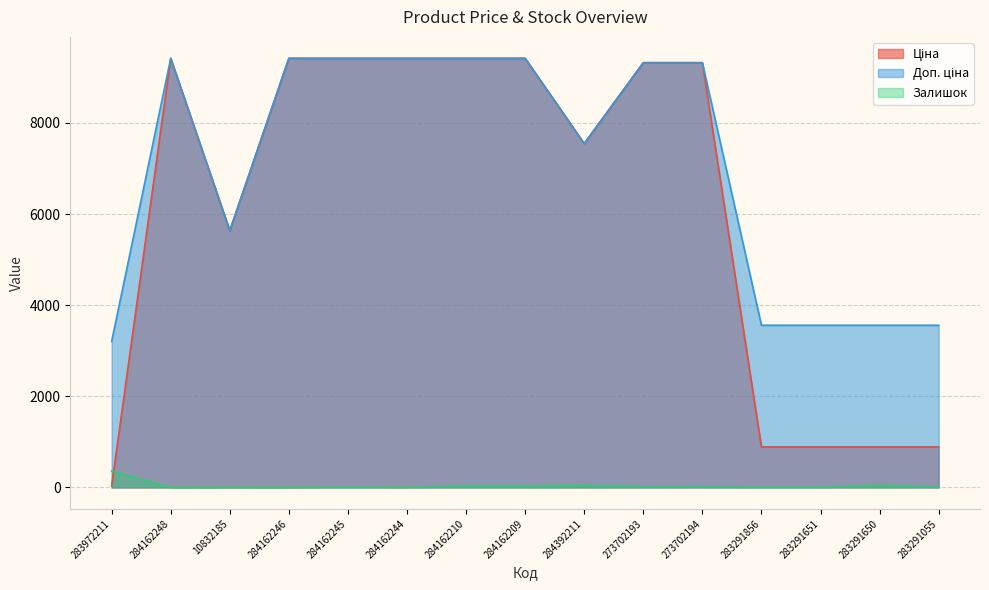

At how many categories does at least one series exceed 8382?

8